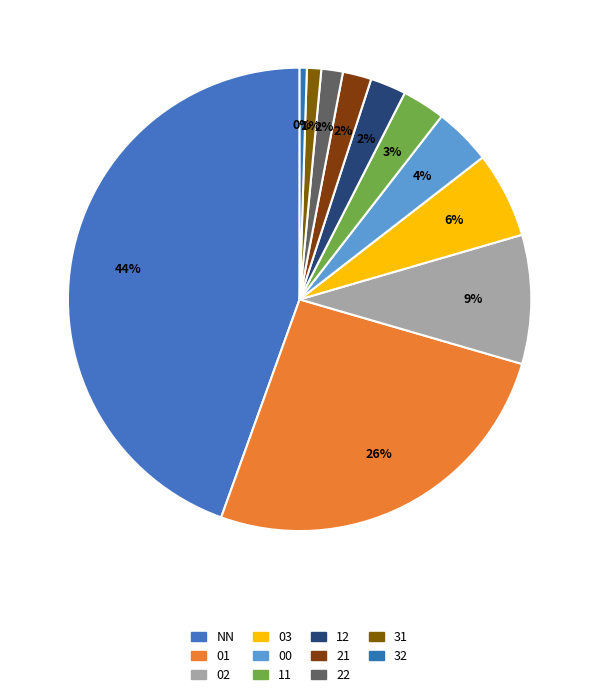

Count the number of slices in the pie.

11